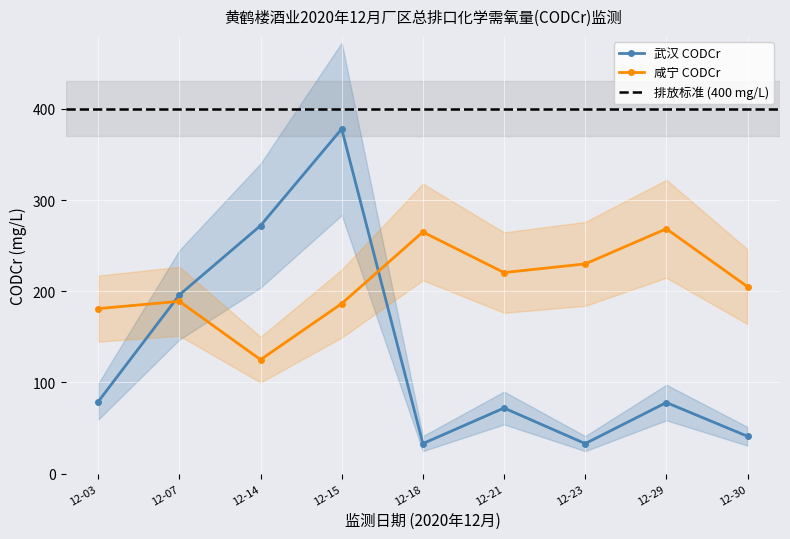

At which category does the chart reach its minimum across all series?

12-18